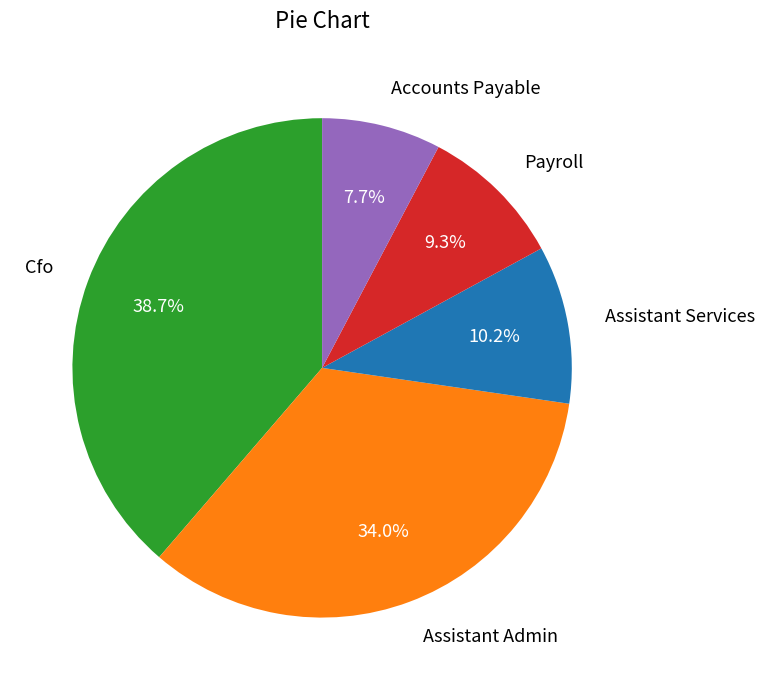

Rank the categories by value from highest to lowest.

Cfo, Assistant Admin, Assistant Services, Payroll, Accounts Payable